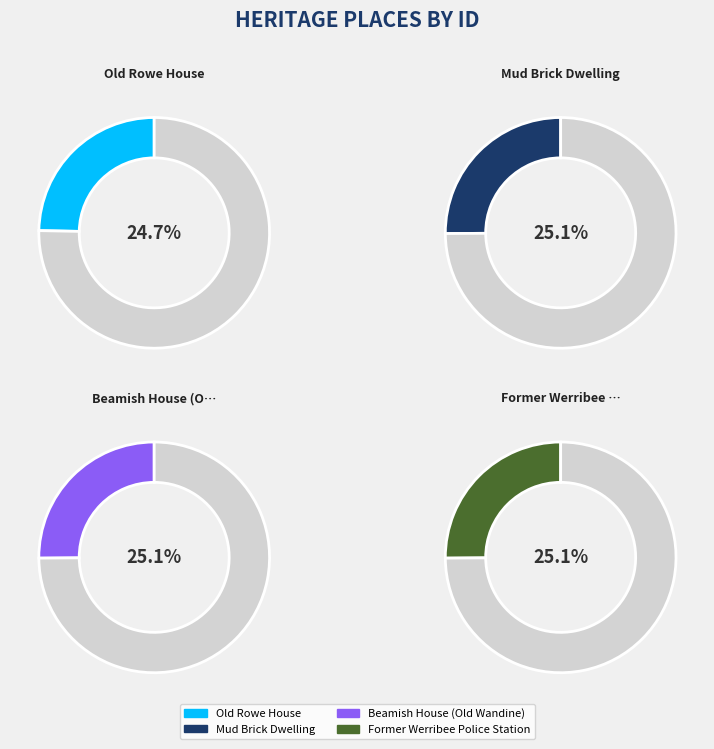

Does Old Rowe House represent more than half of the total?

No